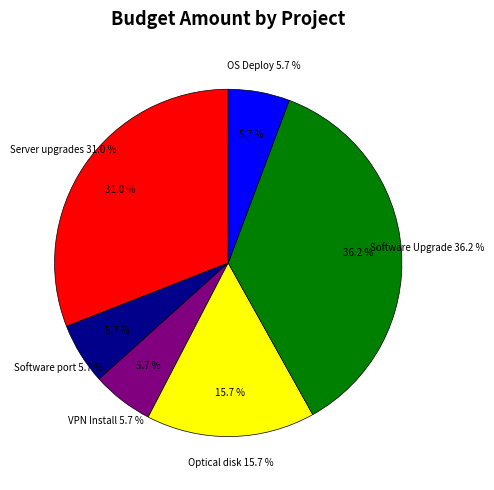

How many slices are in this pie chart?

6